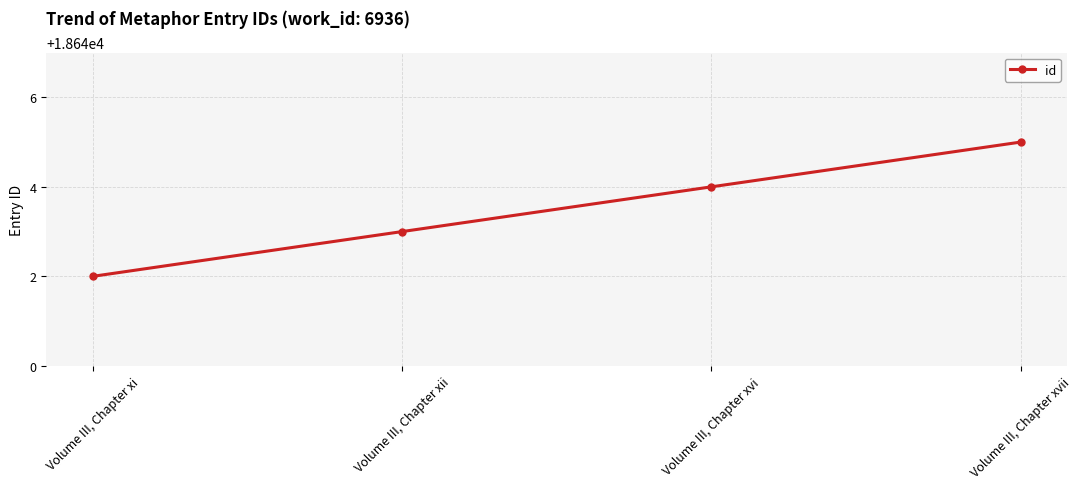

True or false: there are more than 0 points higher than both neighbors.

False